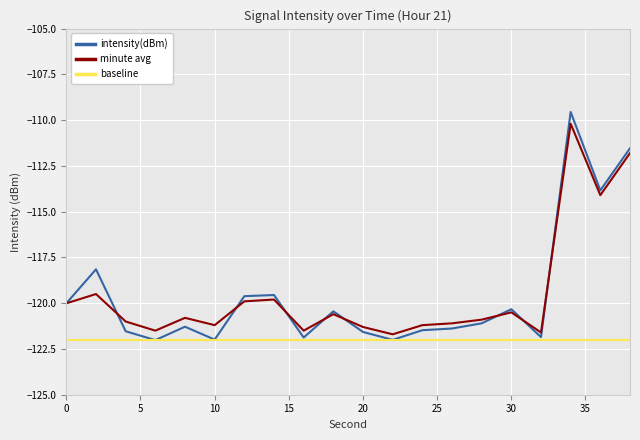

Which series has the widest spread of values?

intensity(dBm)